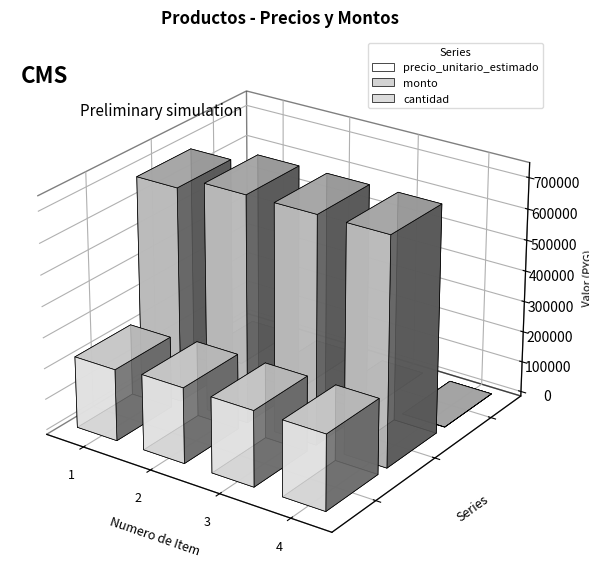

Reading left to right, extract all data points from this chart.

precio_unitario_estimado: 1=231410	2=244126	3=244126	4=244126
monto: 1=694230	2=732378	3=732378	4=732378
cantidad: 1=3	2=3	3=3	4=3